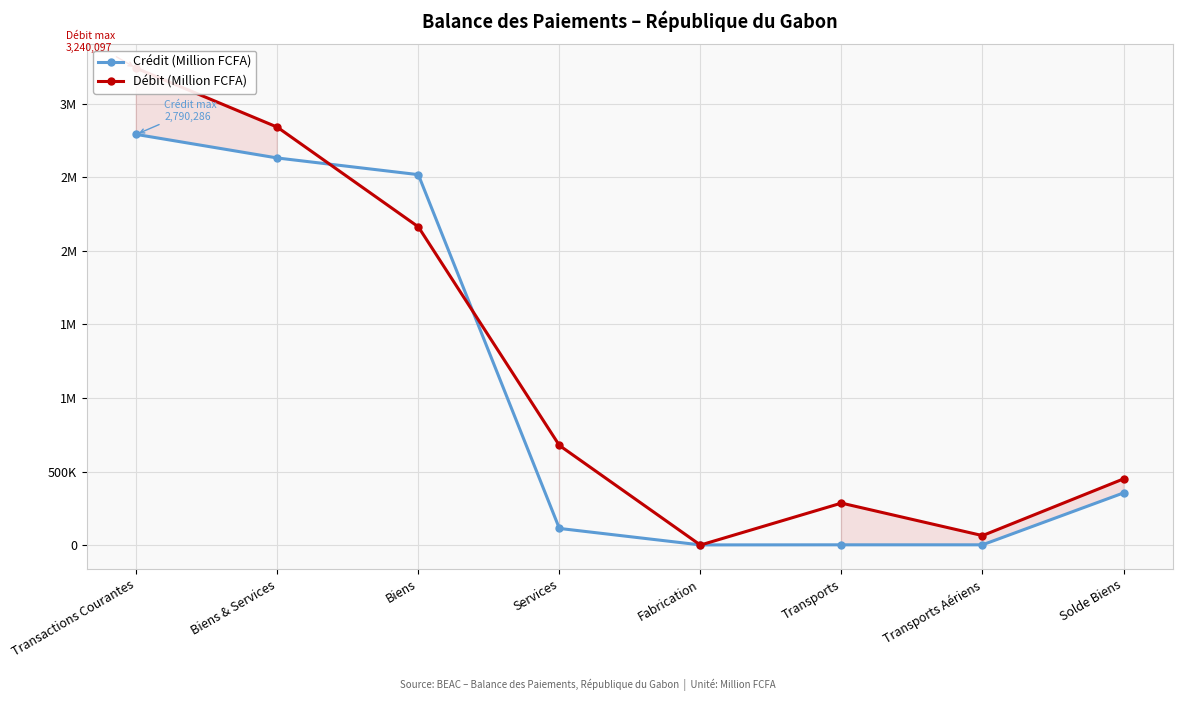

How many data points in Crédit (Million FCFA) are above 354554?

3